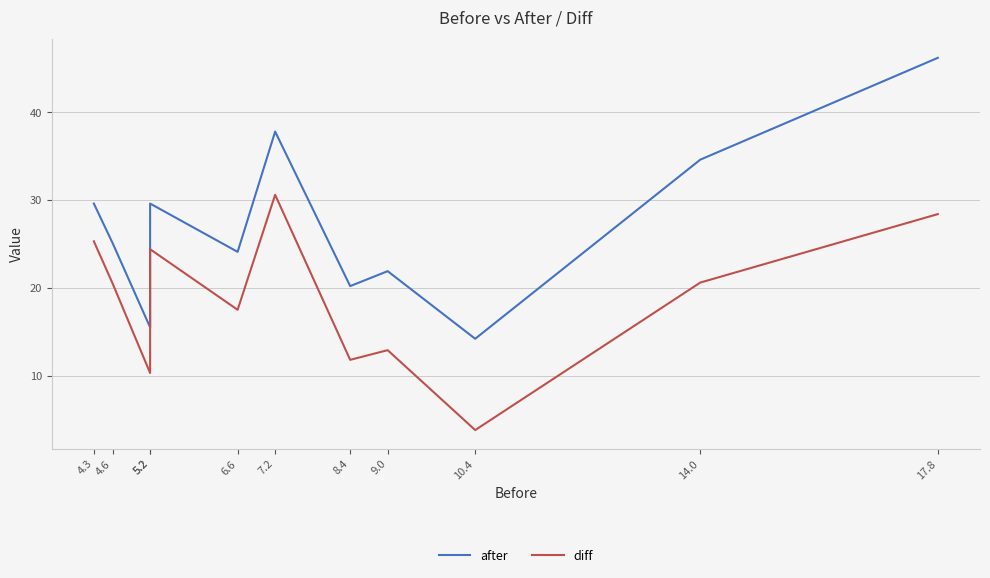

The after series shows 20.2 at 8.4. True or false?

True